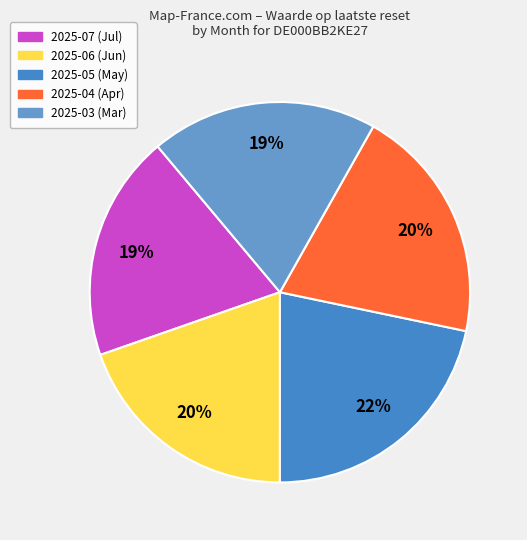

Rank the categories by value from lowest to highest.

2025-07, 2025-03, 2025-06, 2025-04, 2025-05